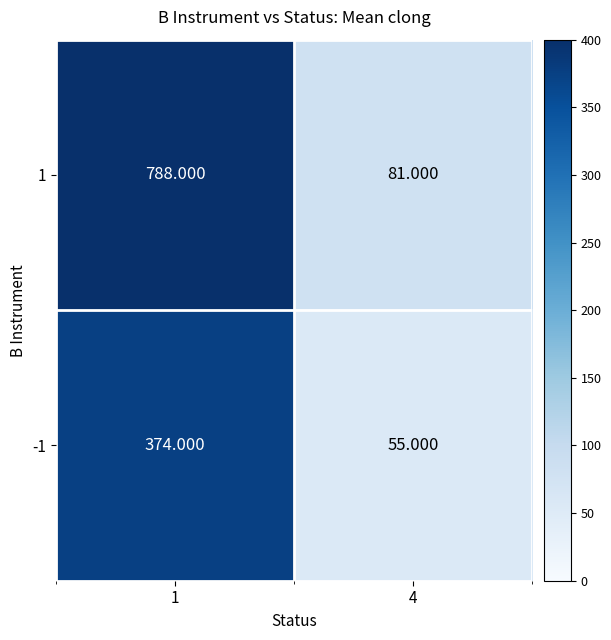

Is the value of 1 at 1 greater than the value of -1 at 4?

Yes